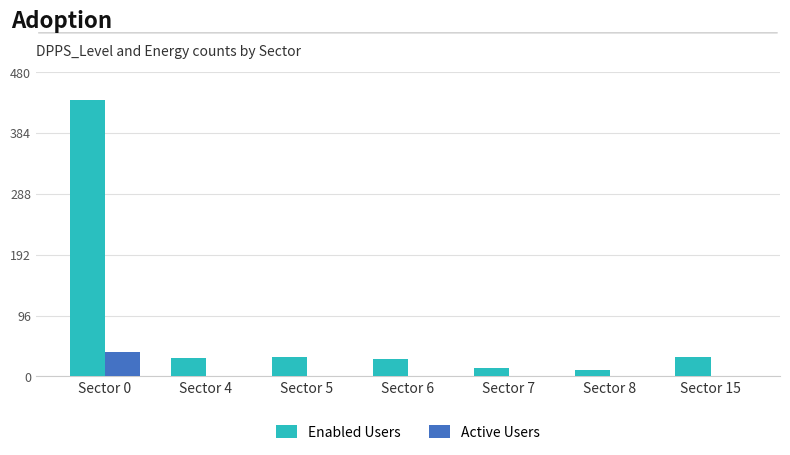

Is the value of Active Users at Sector 6 greater than the value of Enabled Users at Sector 8?

No